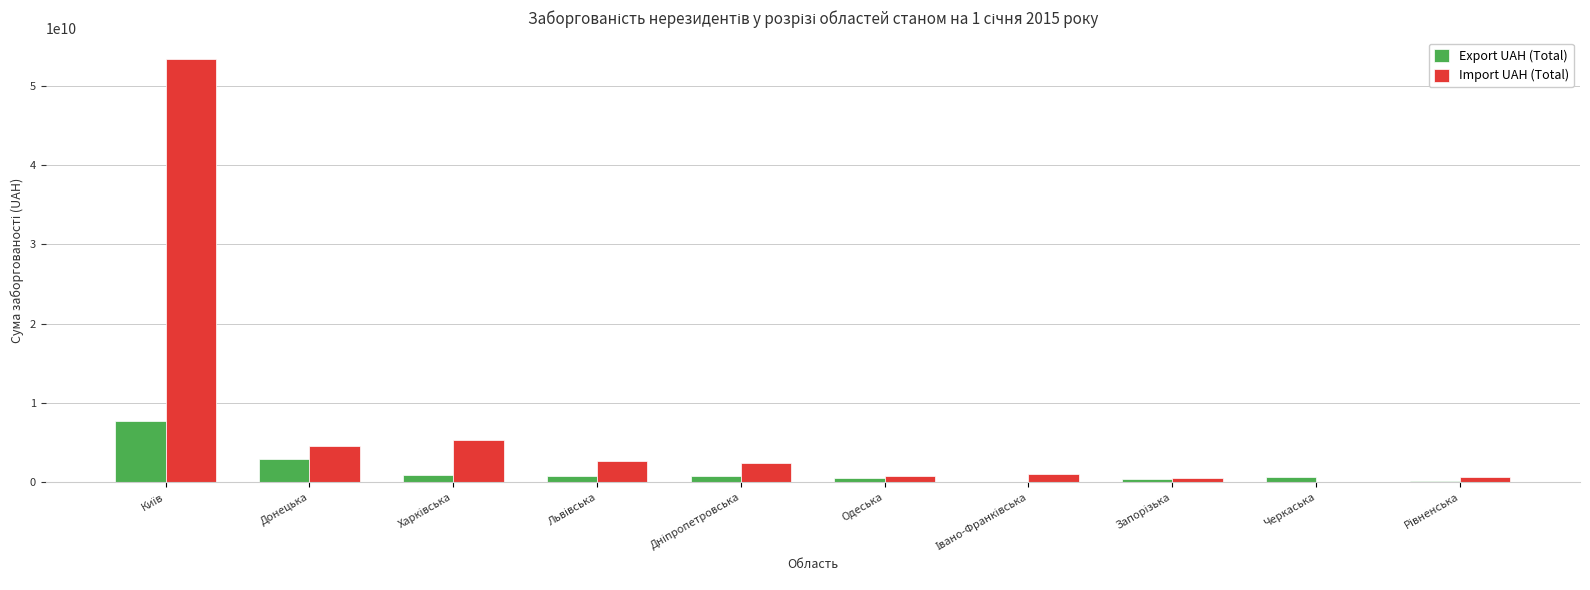

How many groups of bars are there?

10